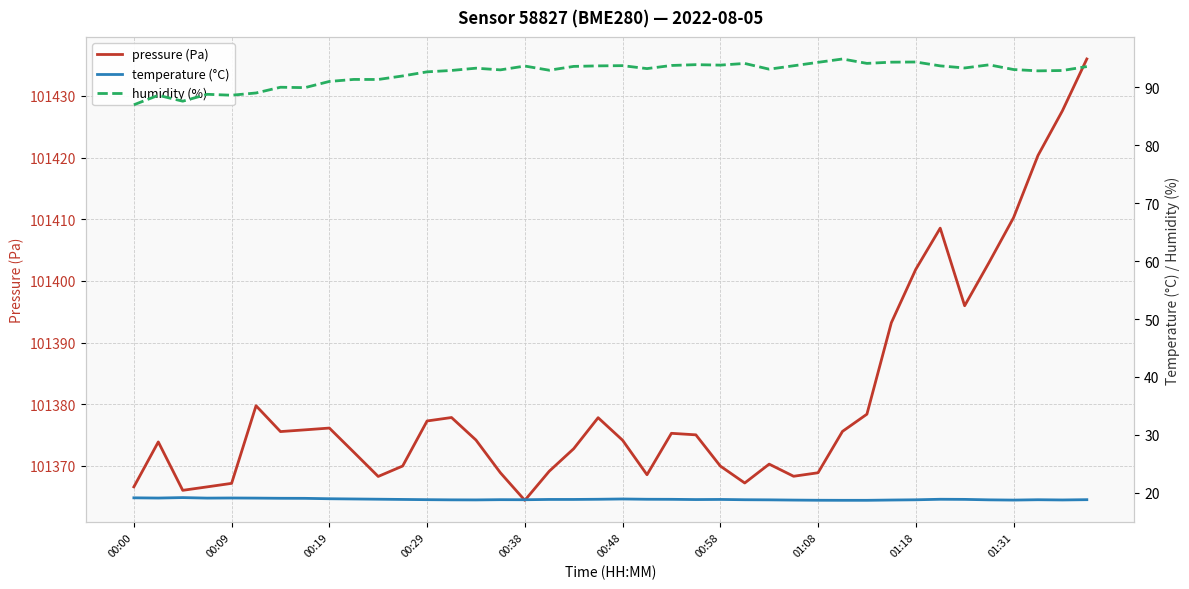

What is the difference between the humidity (%) values at 27 and 31?

0.6